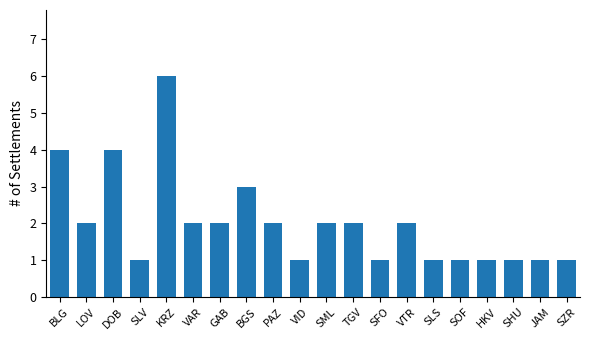

At which category does the chart reach its peak across all series?

KRZ